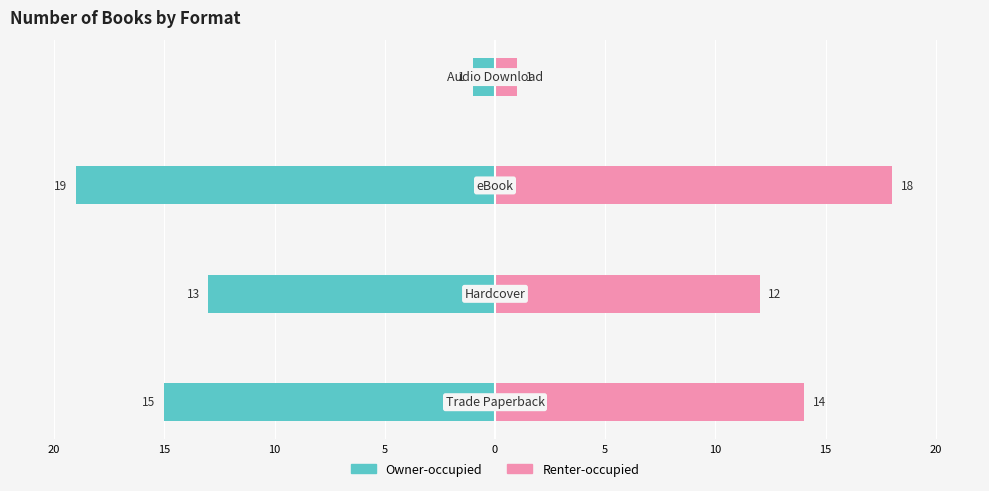

Is the value of Renter-occupied at 20 greater than the value of Owner-occupied at 15?

Yes